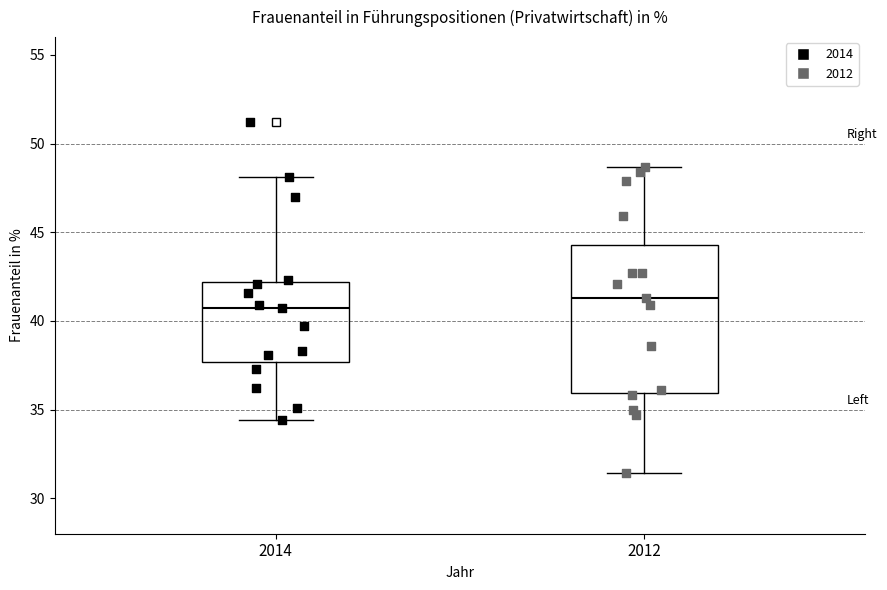

Where does the lower whisker of the box at x = 2014 end on the y-axis? The values are not printed on the chart, so give them approximately, as read against the axis.

34.5